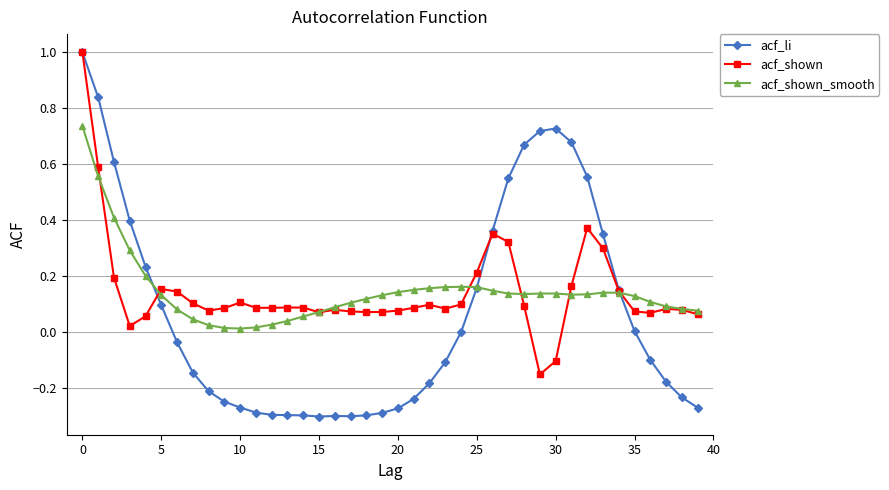

What is the greatest value displayed?

1.0